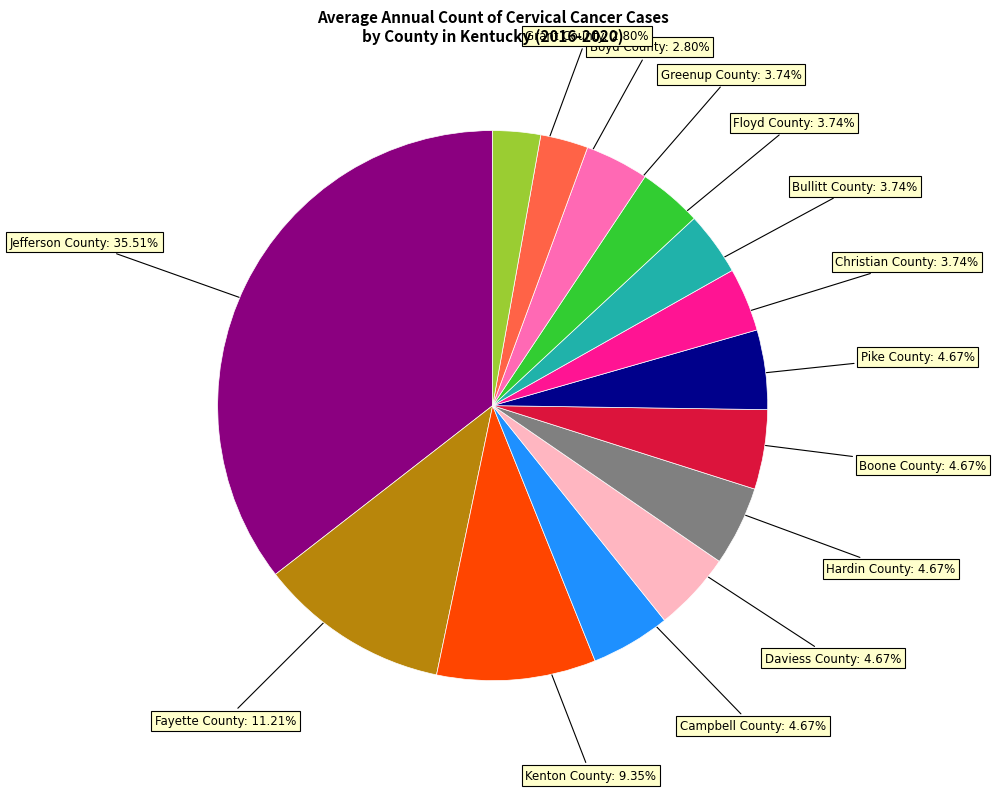

Does any single category account for the majority?

No